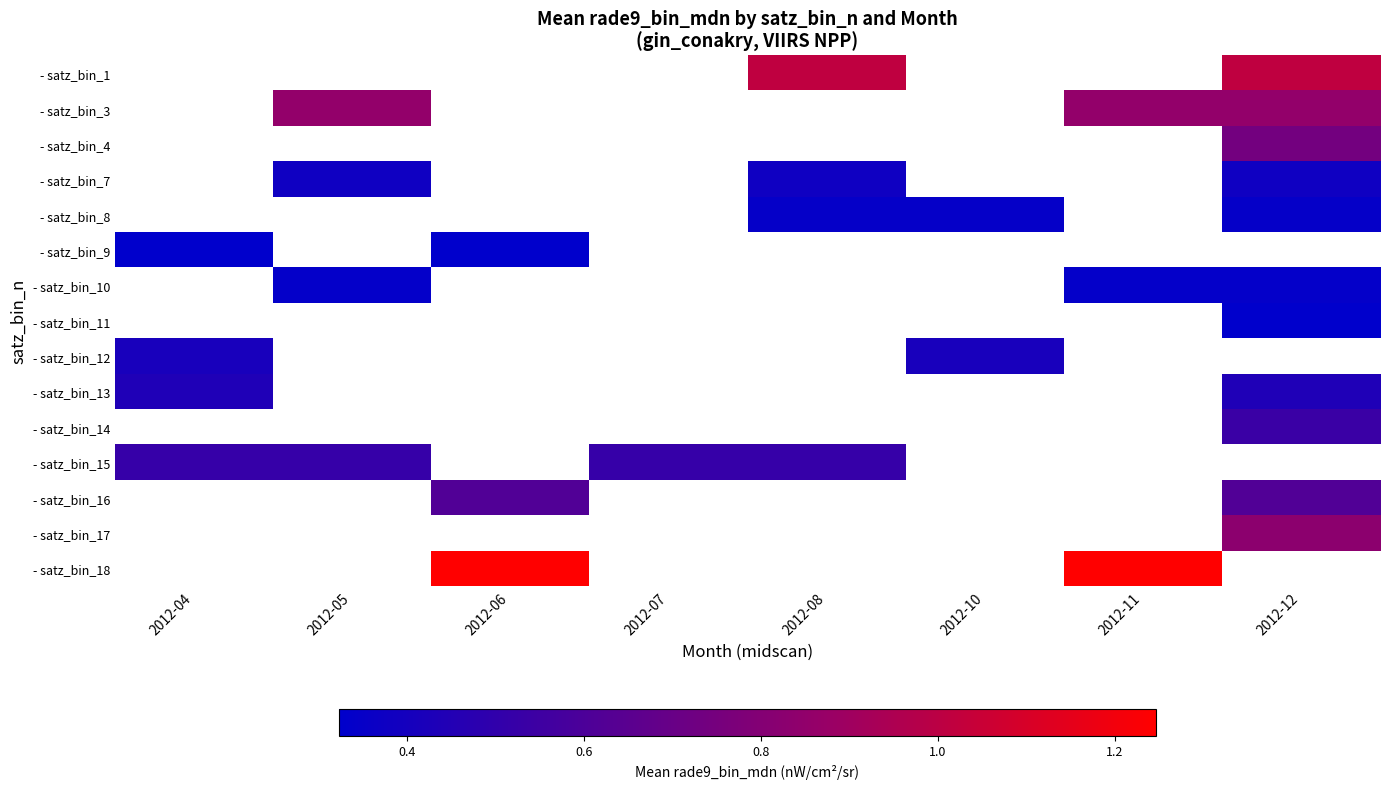

How many distinct data groups are displayed?

15